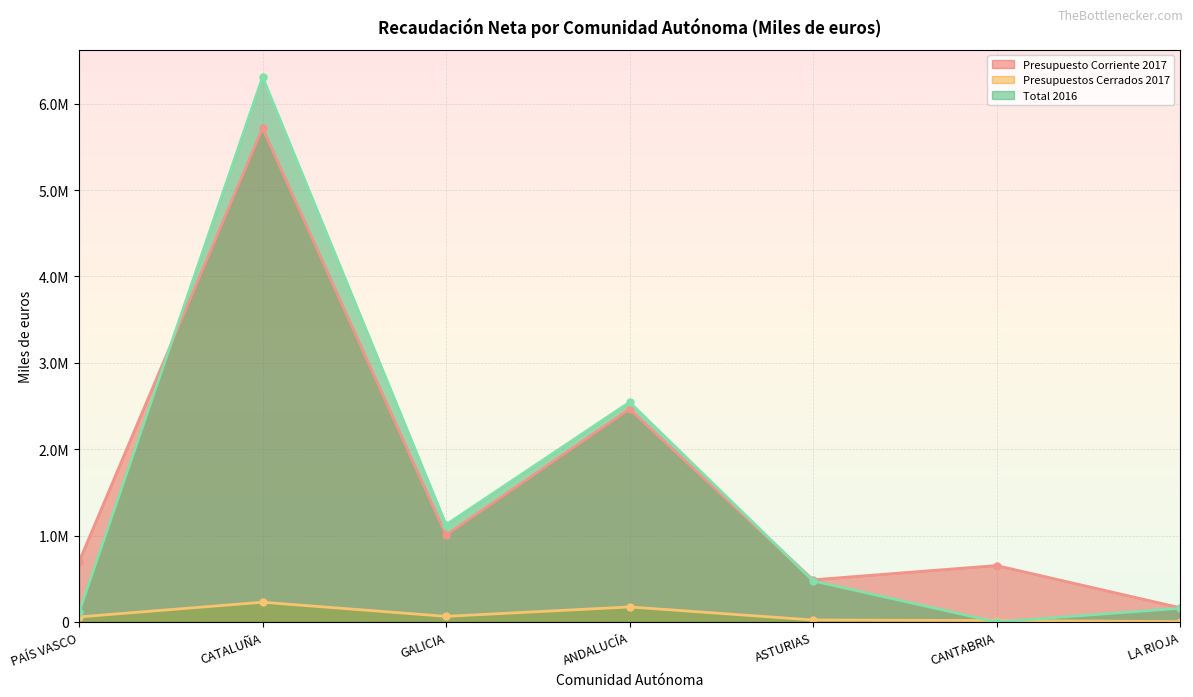

How many lines are shown in the chart?

3